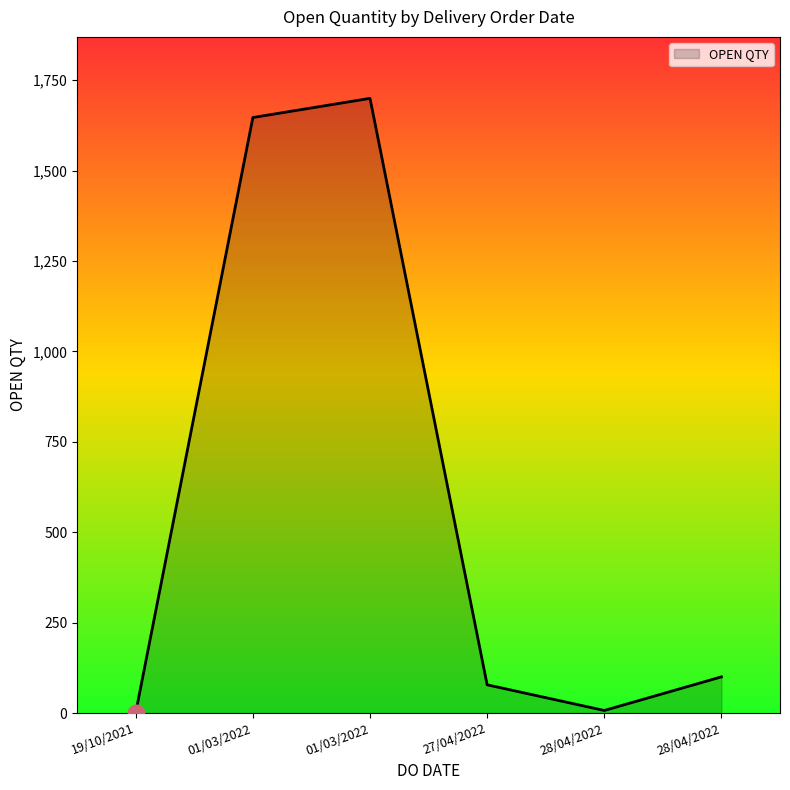

How many distinct data groups are displayed?

1